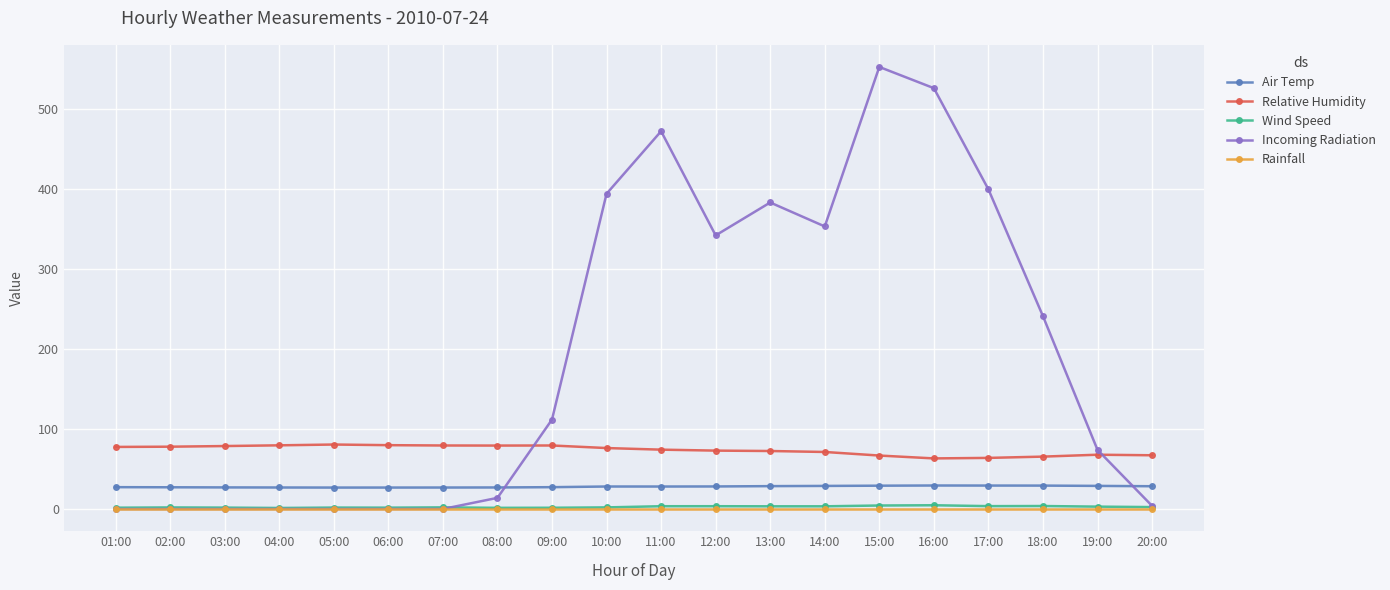

Is the value of Rainfall at 17:00 greater than the value of Relative Humidity at 02:00?

No